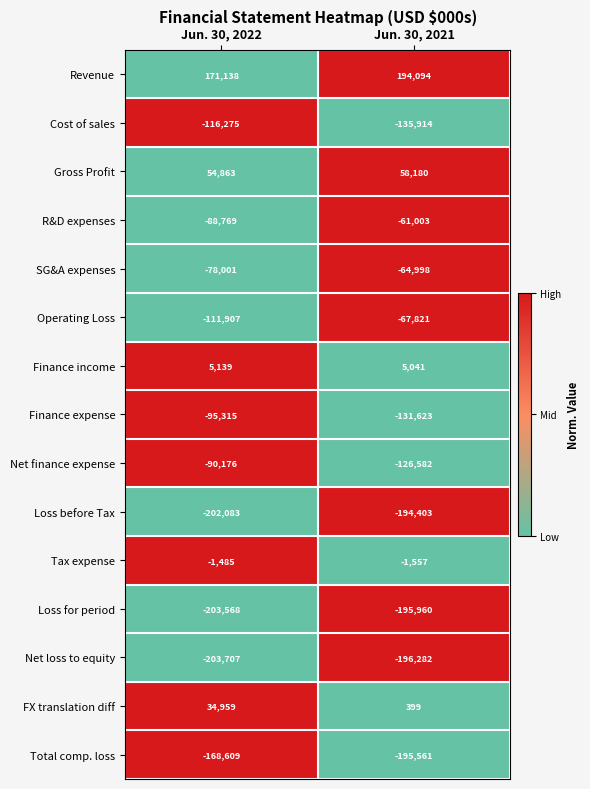

At which label does R&D expenses reach its peak?

Jun. 30, 2021